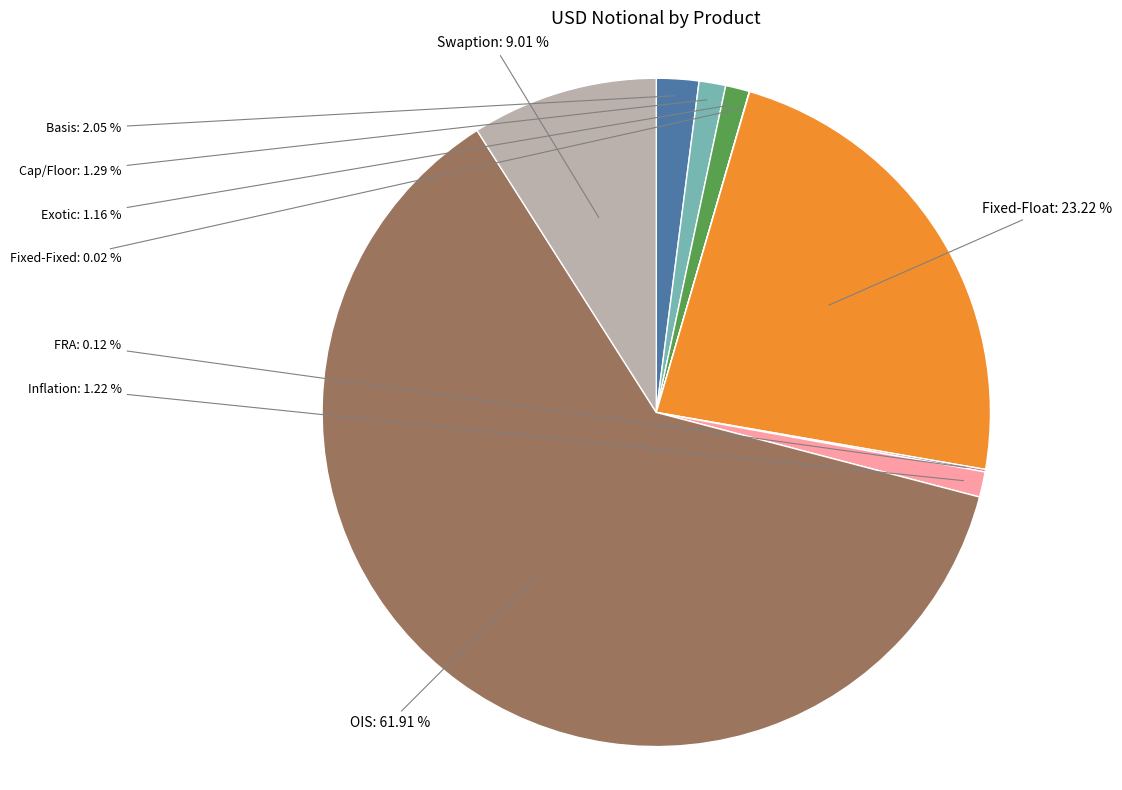

What is the largest slice in the pie chart?

OIS